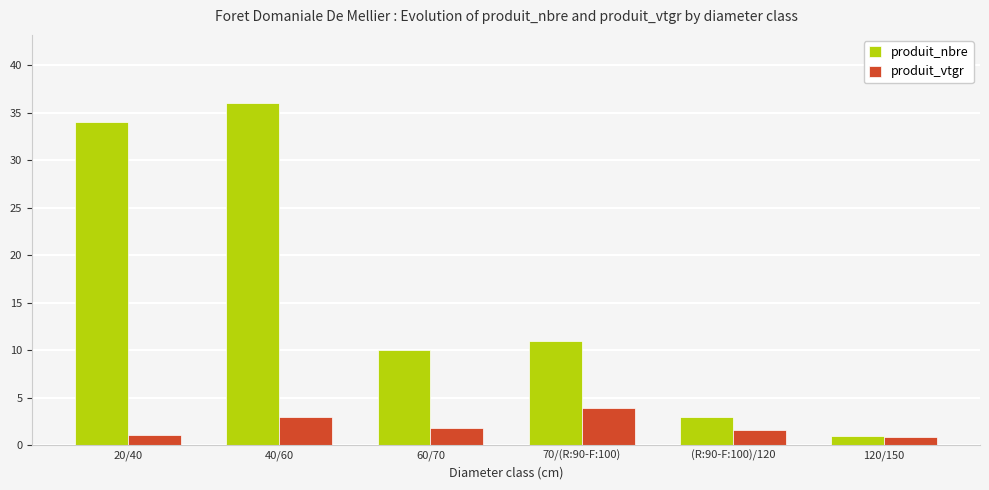

At which category is the sum across all series the highest?

40/60